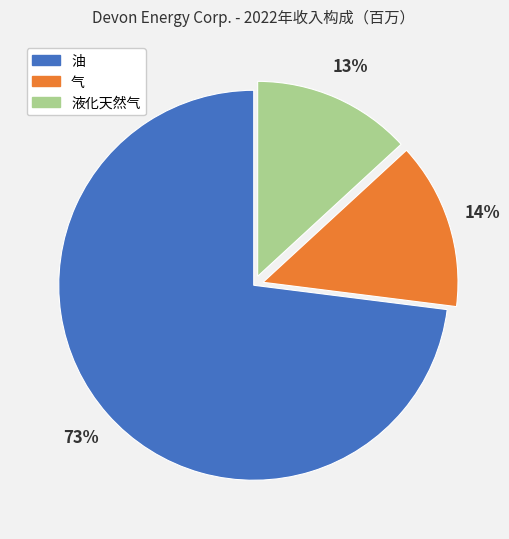

Which slice represents more than half of the pie?

油